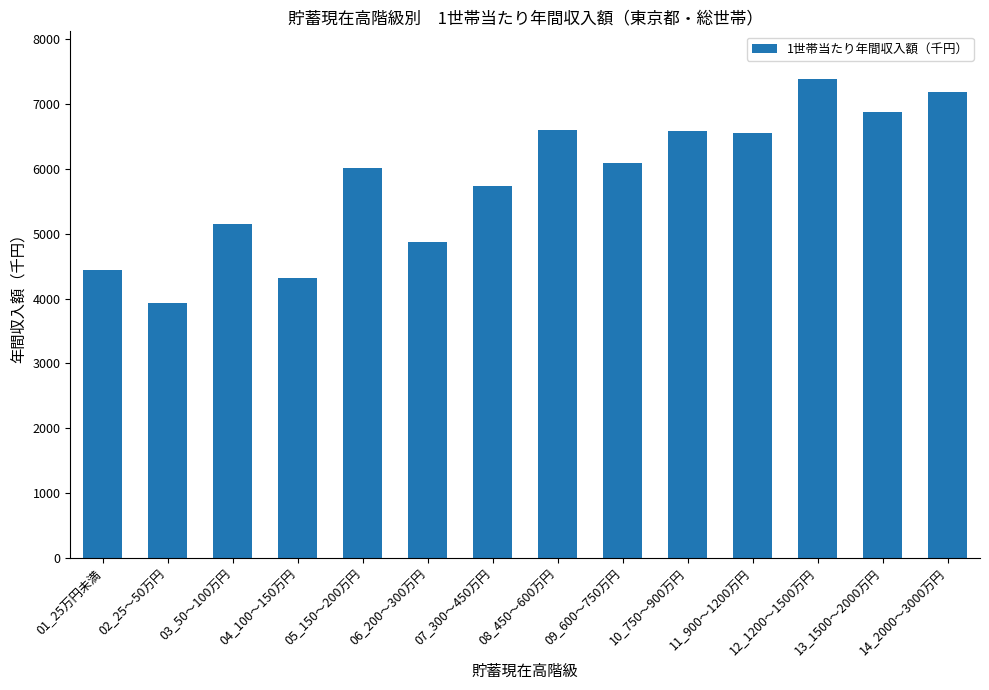

Is it true that the value at 03_50～100万円 is 3428?

False